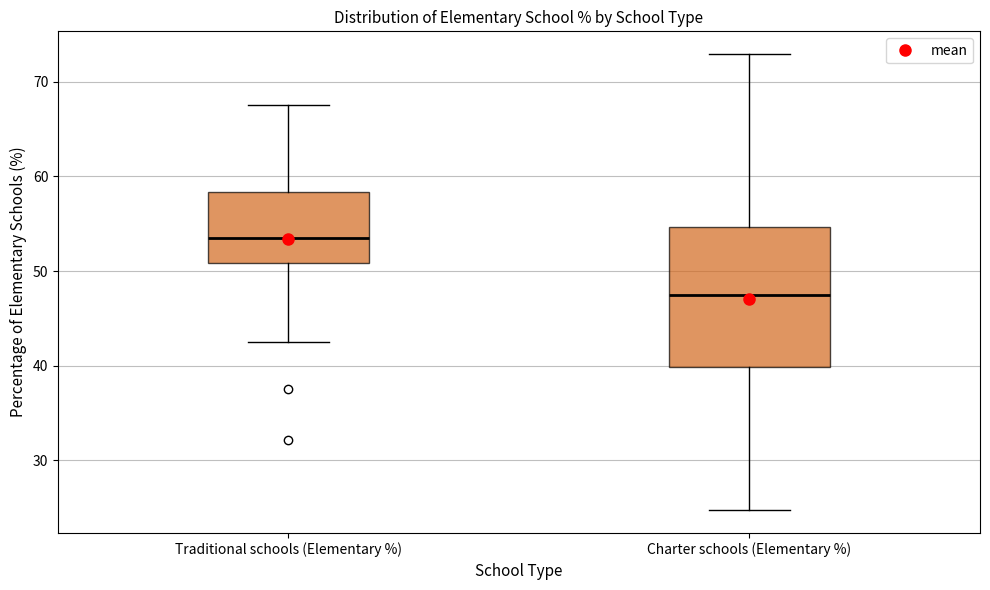

Reading left to right, read every box against the y-axis: the position of its median line, the range the box covers, and the ends of its whiskers. The values are not printed on the chart, so give them approximately, as read against the axis.

Traditional schools (Elementary %): median 53, box 51 to 58, whiskers 42 to 68
Charter schools (Elementary %): median 47, box 40 to 55, whiskers 25 to 73